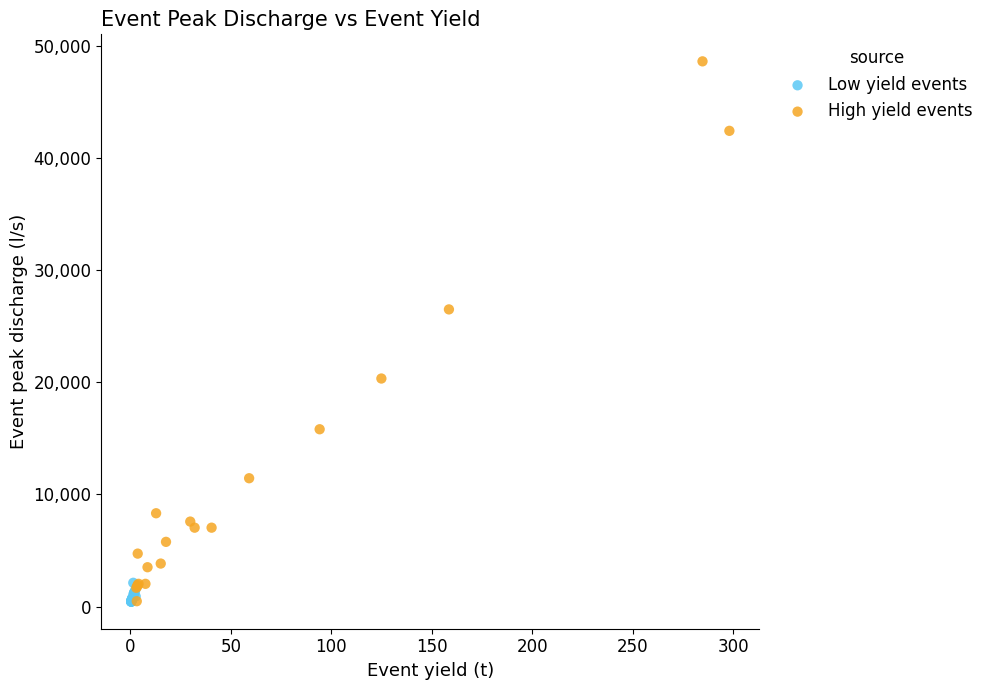

Which series reaches the maximum Y coordinate?

High yield events